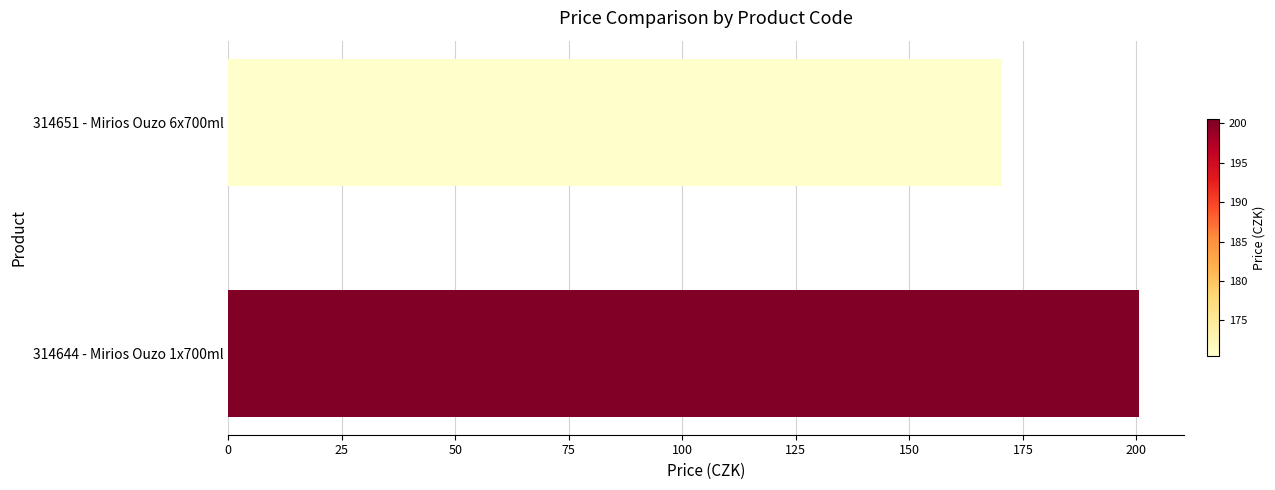

Does the chart contain any negative values?

No